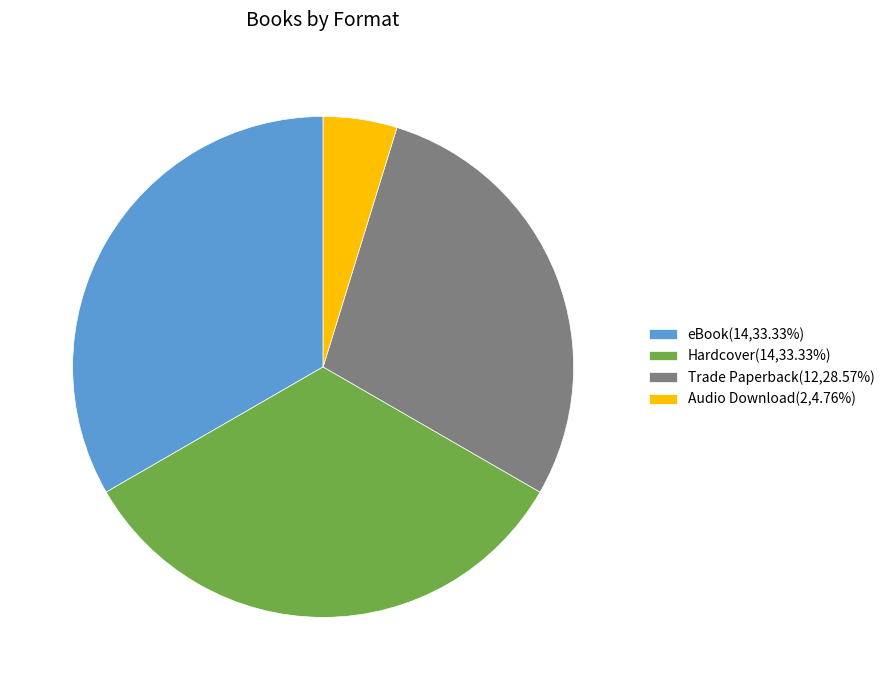

Is there a majority slice in this chart?

No